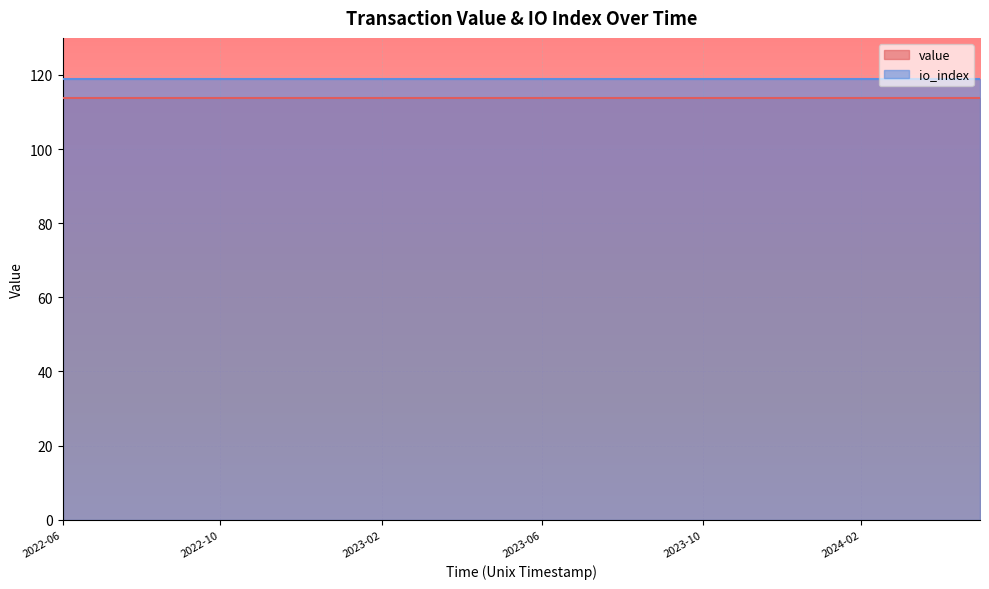

List the series in order of their overall mean, lowest first.

value, io_index